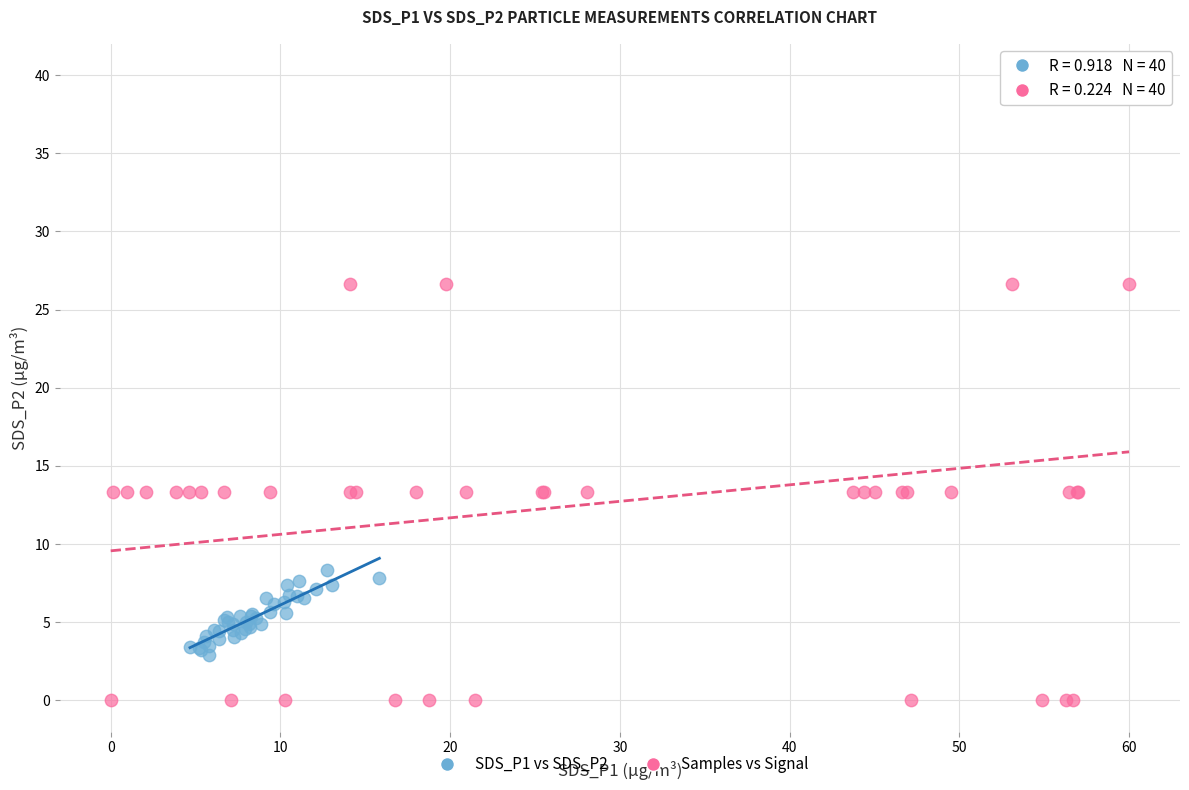

What are all the series names shown in the legend?

SDS_P1 vs SDS_P2, Samples vs Signal